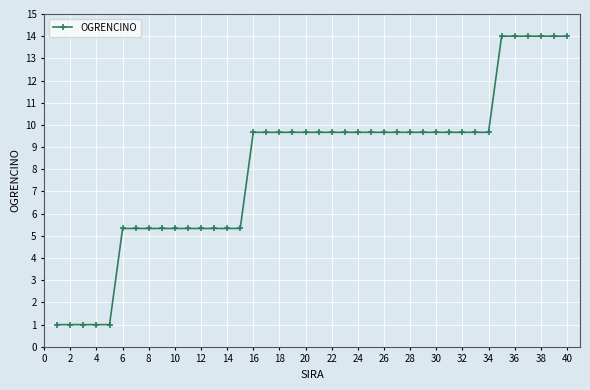

What is the difference between the maximum and minimum values?

13.0